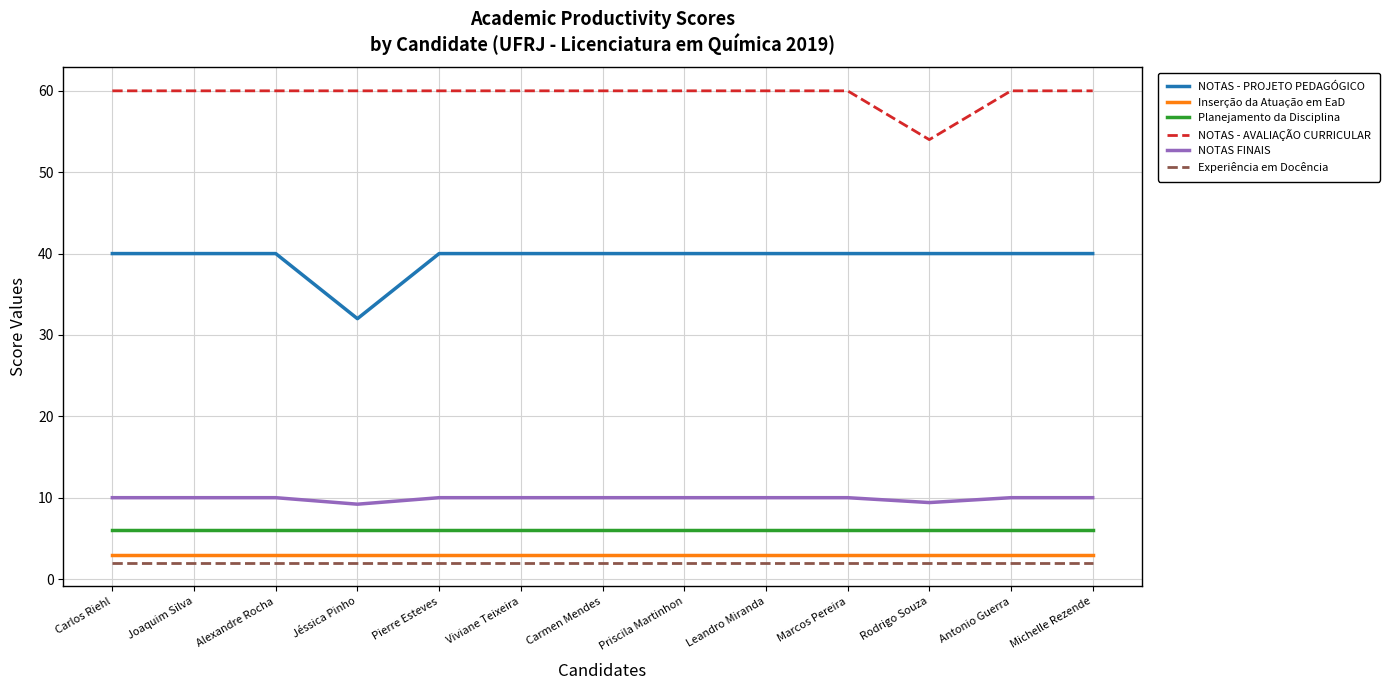

True or false: NOTAS FINAIS and Experiência em Docência cross at least once.

False